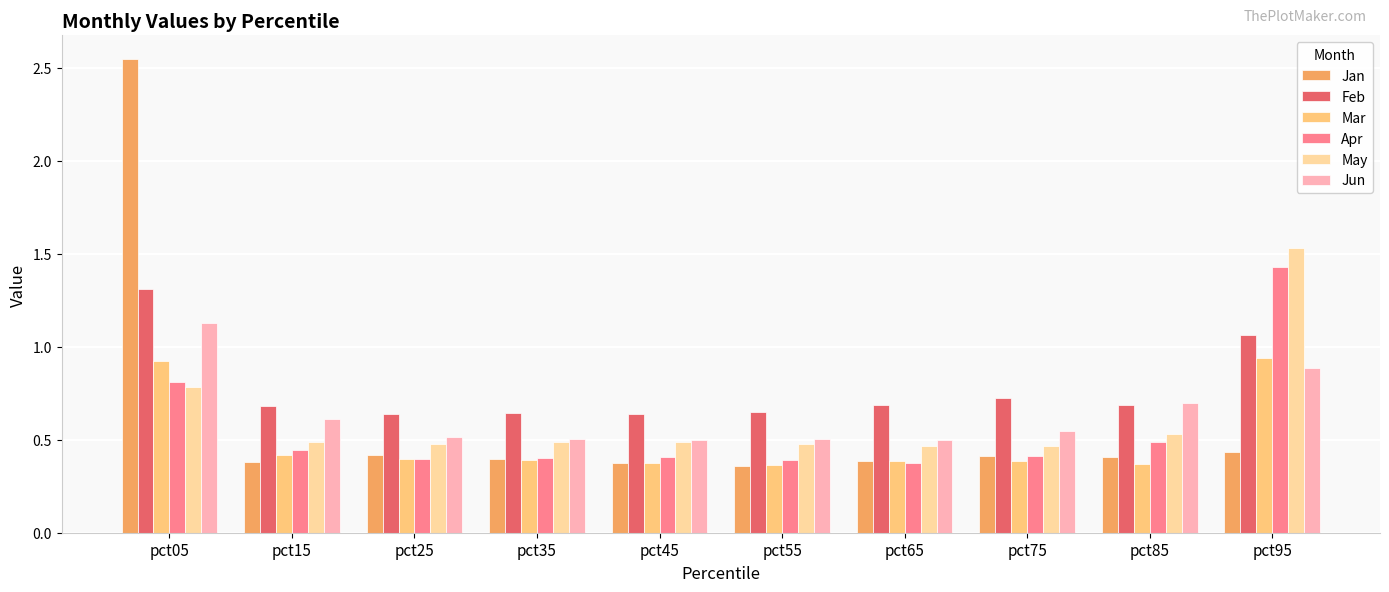

How many groups of bars are there?

10